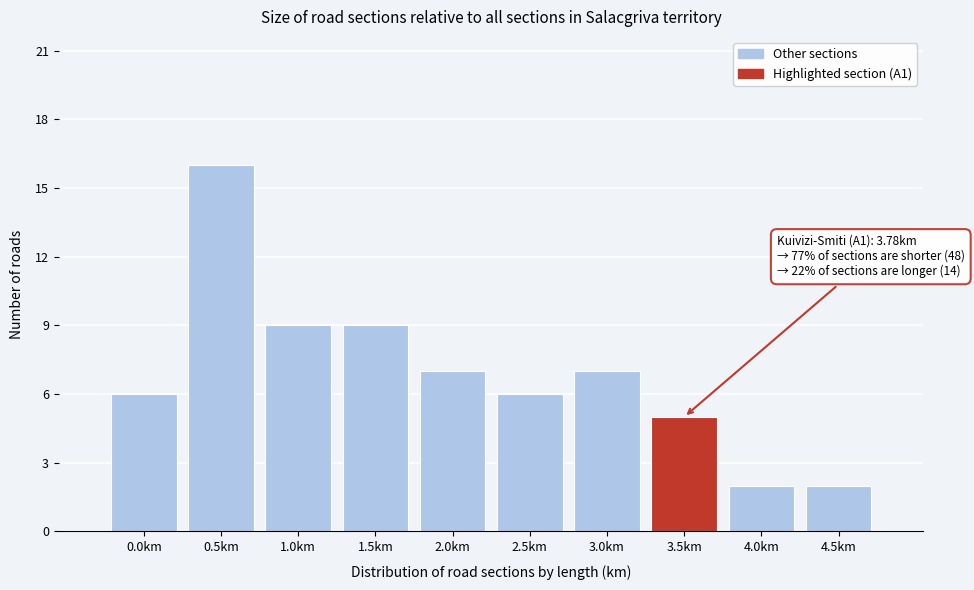

Reading left to right, transcribe all the data shown in this chart.

0.0km=6	0.5km=16	1.0km=9	1.5km=9	2.0km=7	2.5km=6	3.0km=7	3.5km=5	4.0km=2	4.5km=2